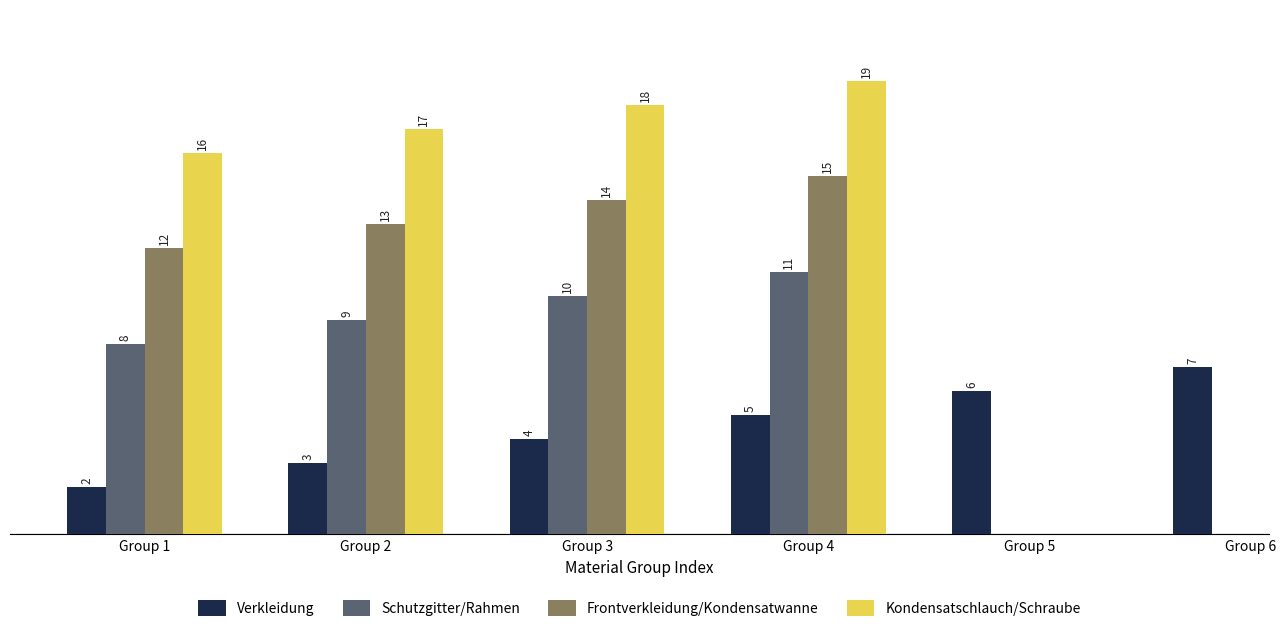

Rank the categories by Frontverkleidung/Kondensatwanne value from lowest to highest.

Group 1, Group 2, Group 3, Group 4